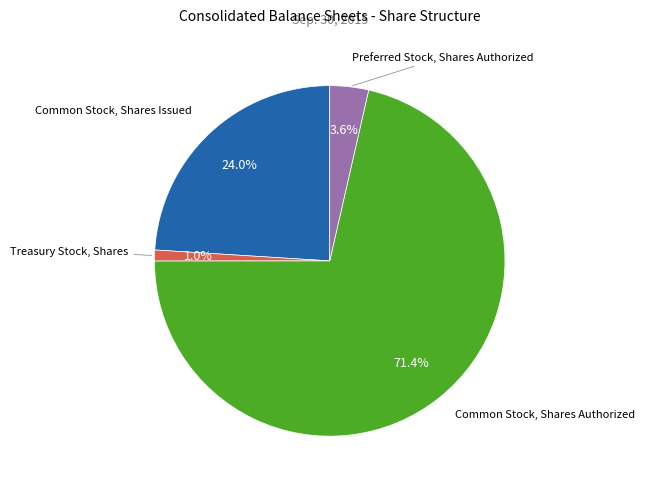

Is there any slice that represents more than half of the pie?

Yes